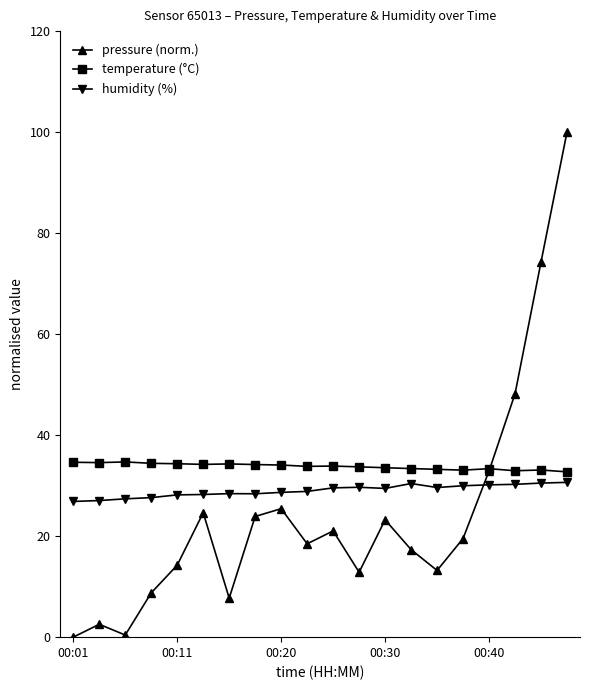

List the series in order of their peak value, highest first.

pressure (norm.), temperature (°C), humidity (%)